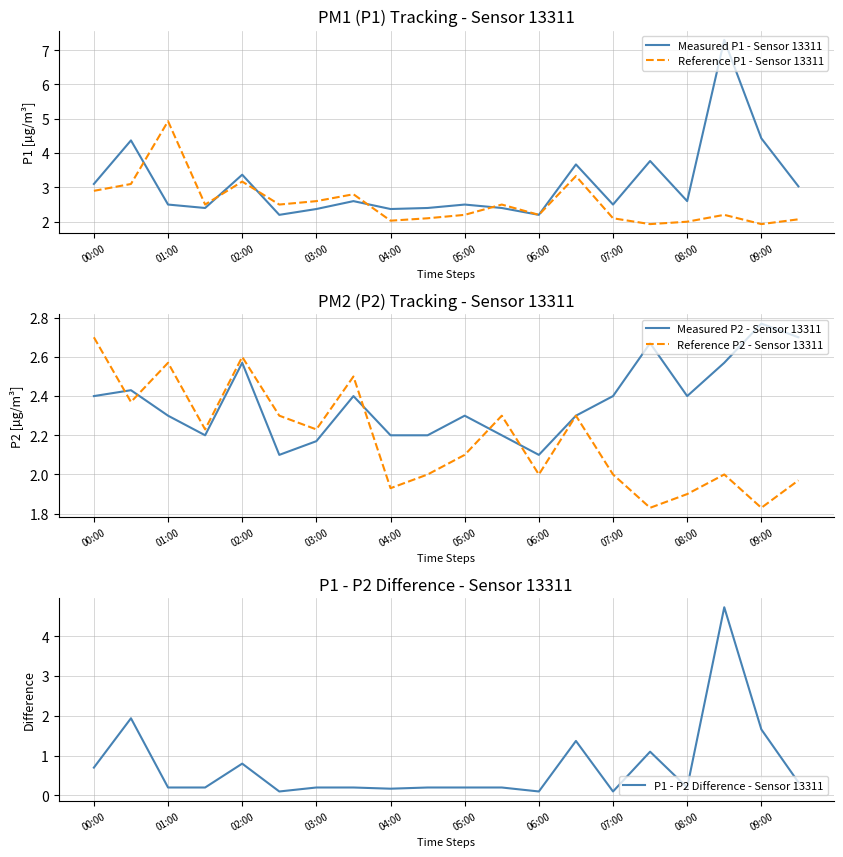

Which category has the highest value in the Reference P1 - Sensor 13311 series?

01:00